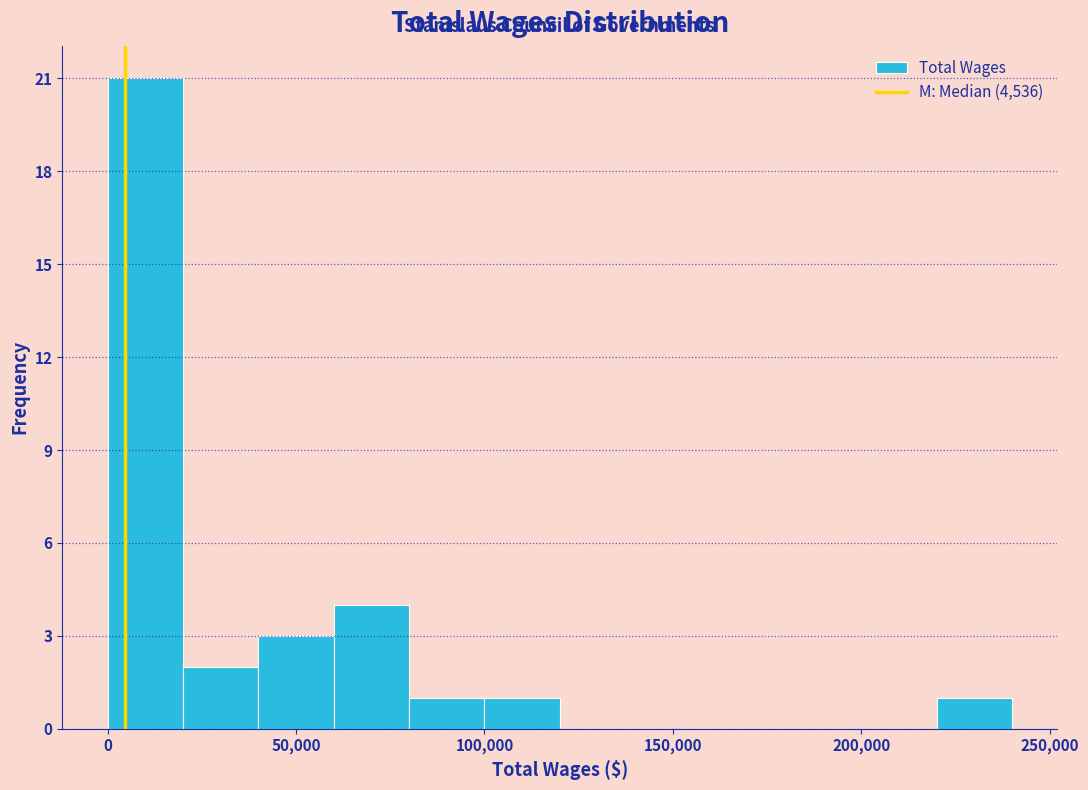

Which range on the x-axis has the tallest bar?

0 to 20000